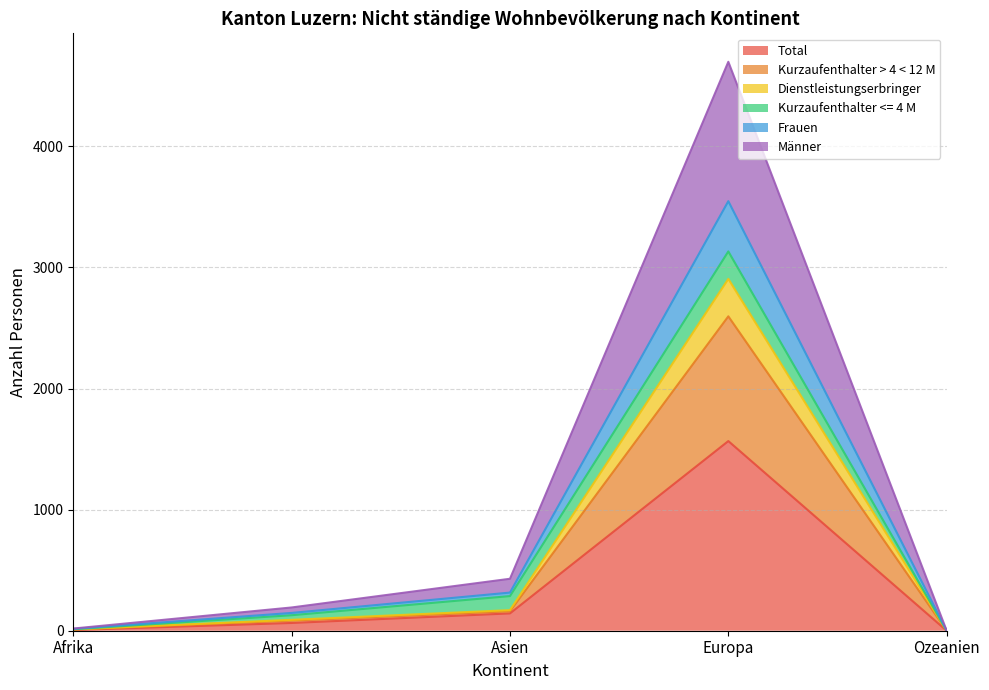

At which category does Total reach its first local peak?

Europa